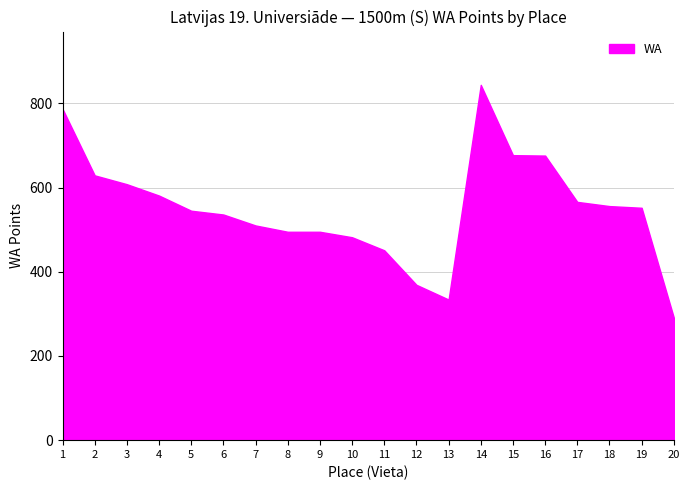

How many distinct data groups are displayed?

1